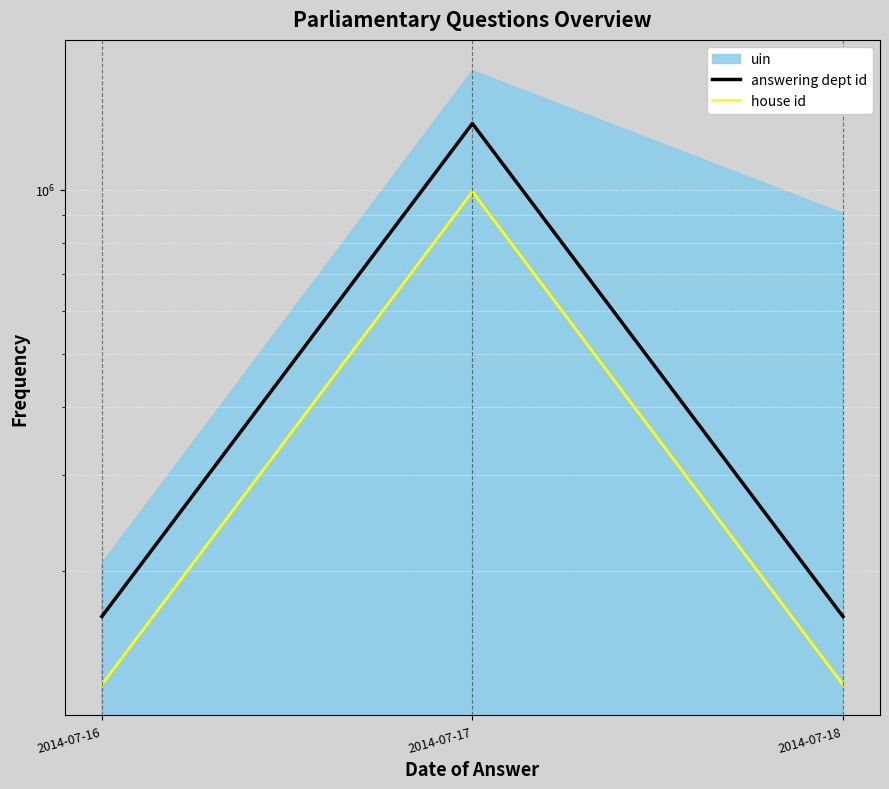

Which category has the lowest value in the answering dept id series?

2014-07-16